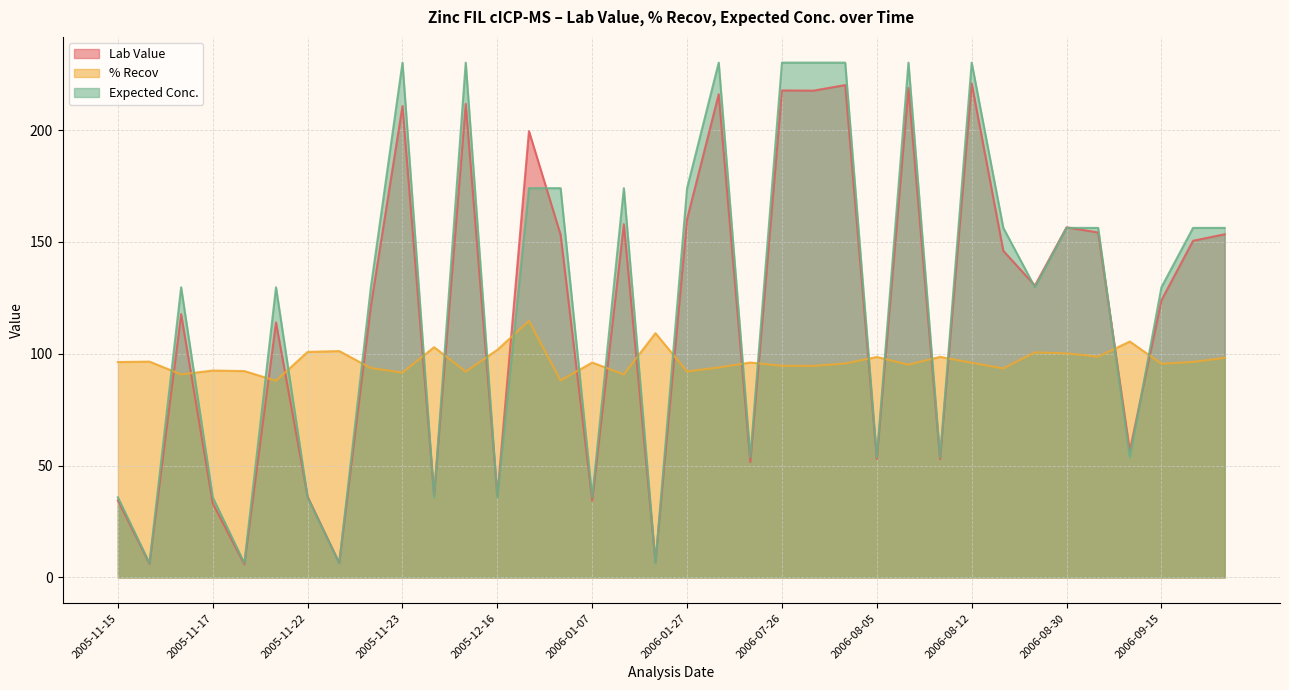

Is the value of % Recov at 2005-11-15 greater than the value of Lab Value at 2005-12-16?

Yes